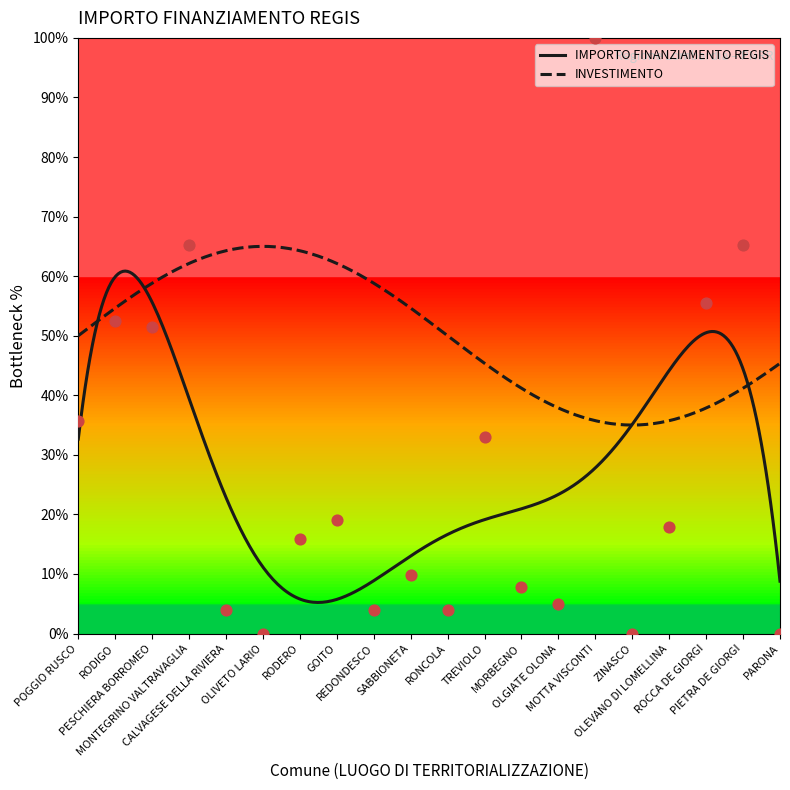

Between MOTTA VISCONTI and RONCOLA, which is larger?

MOTTA VISCONTI